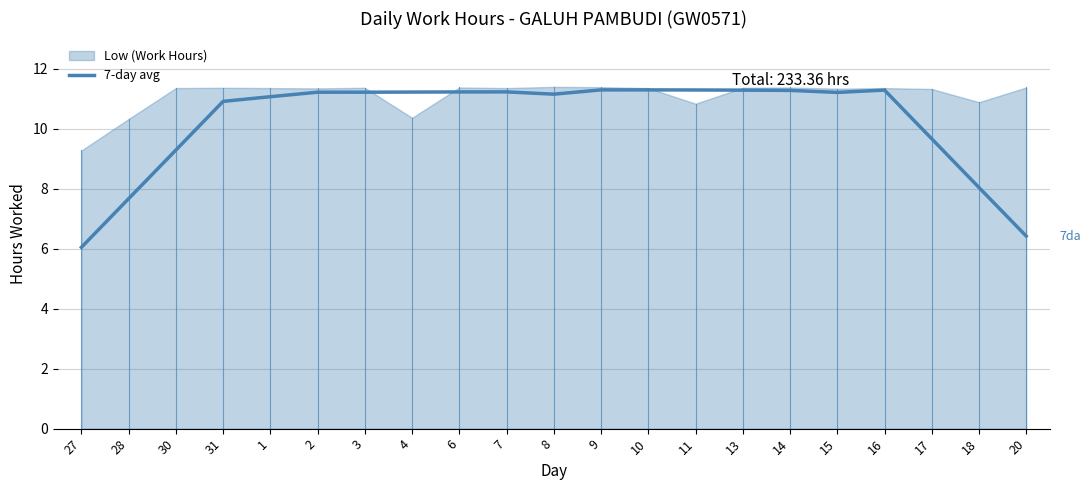

The value at 2 is 18.7. True or false?

False